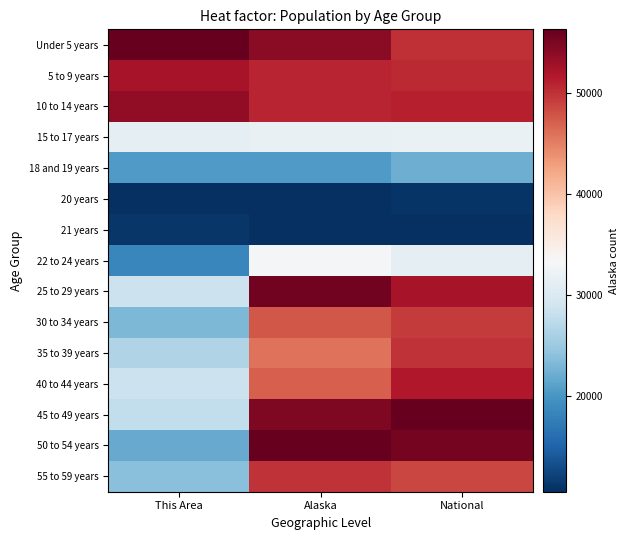

What is the difference between the highest and lowest values at This Area?

1.0